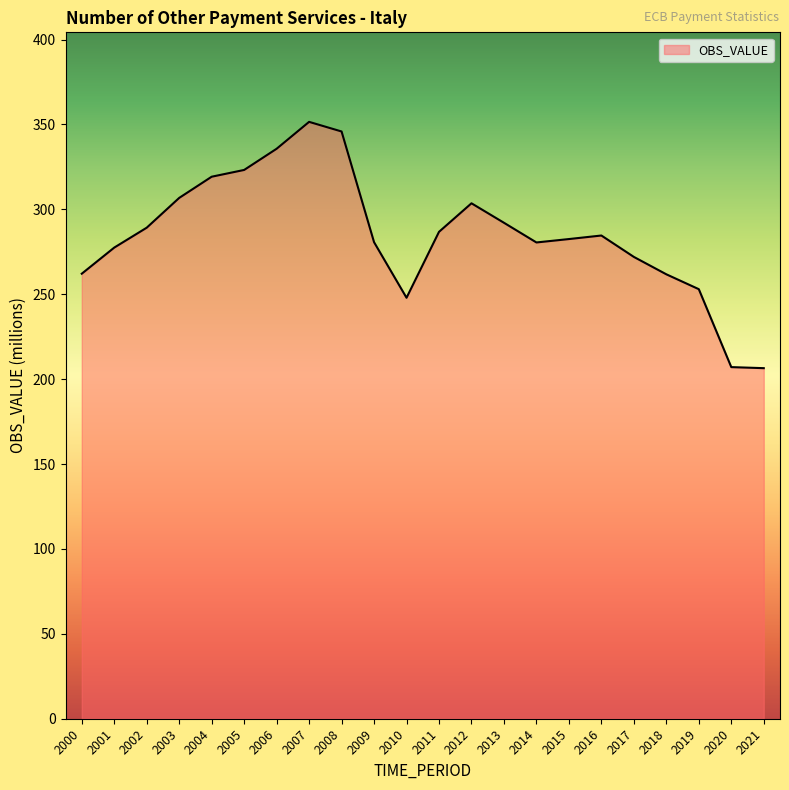

Is it true that the value at 2015 is 282.5?

True